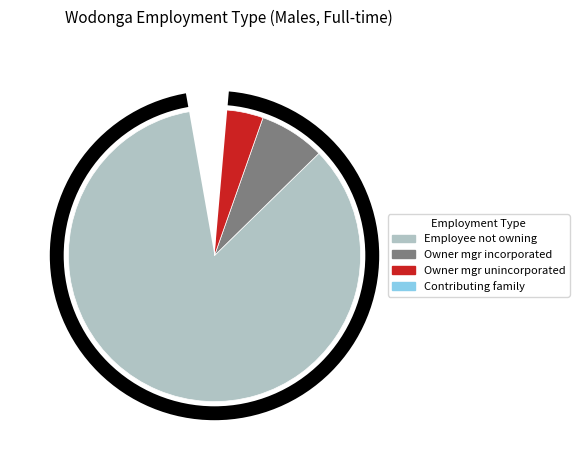

Which category accounts for the majority?

Employee not owning business